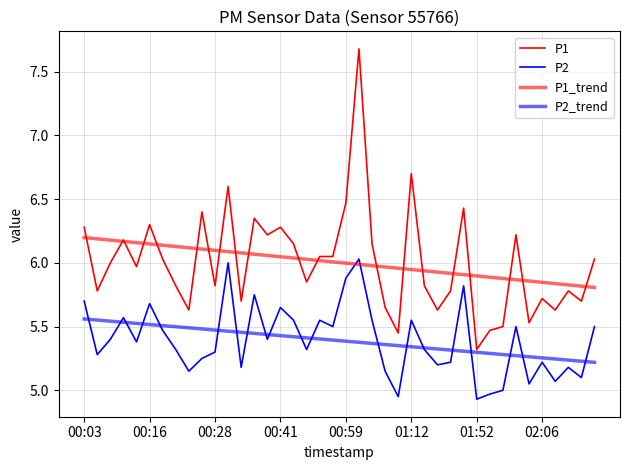

How many lines are shown in the chart?

4